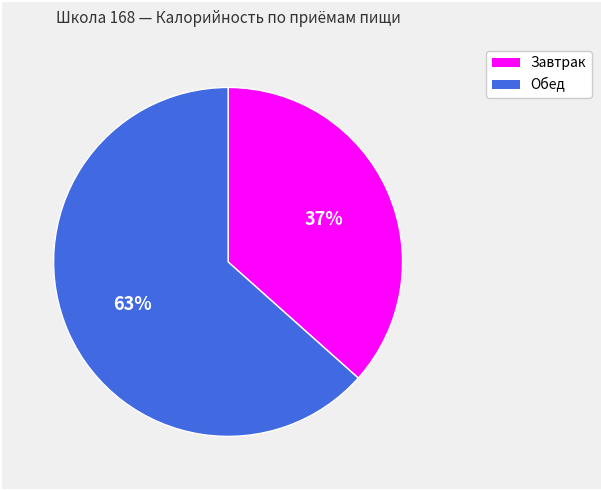

To the nearest percent, what is the average slice percentage?

50%